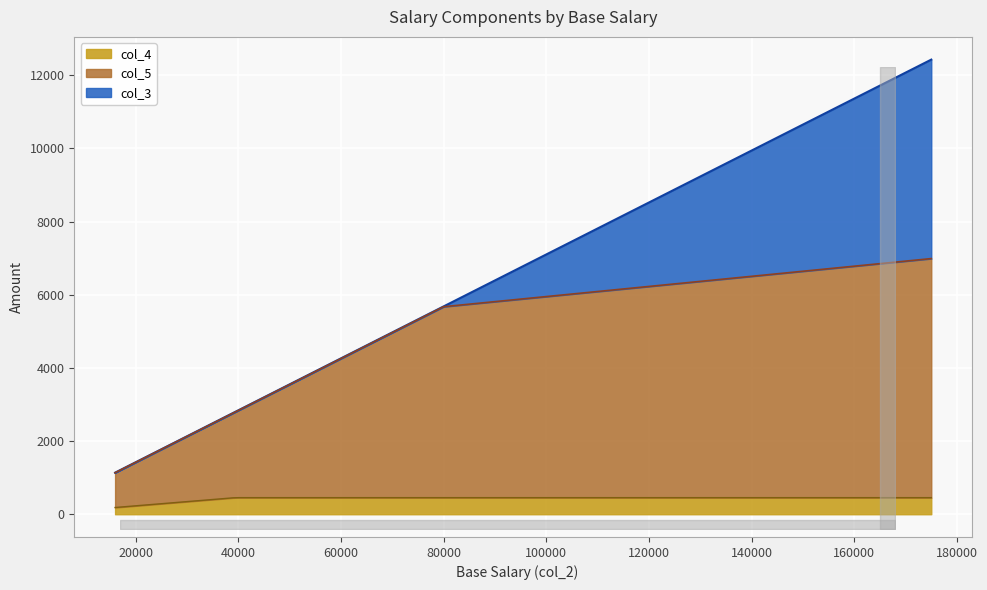

Reading left to right, list all the values displayed in this chart.

col_3: 4260.0	3195.0	1136.0	2840.0	1136.0	1420.0	5680.0	3195.0	2840.0	3550.0	1278.0	2122.9	2122.9	2343.0	1775.0	3550.0	2840.0	2556.0	2840.0	2840.0	2769.0	1592.2	2840.0	2343.0	4338.1	2840.0	2840.0	1278.0	2698.0	3550.0	12425.0	2122.9	3195.0
col_5: 4254.0	3190.5	1134.4	2836.0	1134.4	1418.0	5672.0	3190.5	2836.0	3545.0	1276.2	2119.9	2119.9	2339.7	1772.5	3545.0	2836.0	2552.4	2836.0	2836.0	2765.1	1589.9	2836.0	2339.7	4332.0	2836.0	2836.0	1276.2	2694.2	3545.0	6987.2	2119.9	3190.5
col_4: 453.3	453.3	184.0	453.3	184.0	230.0	453.3	453.3	453.3	453.3	207.0	343.9	343.9	379.5	287.5	453.3	453.3	414.0	453.3	453.3	448.5	257.9	453.3	379.5	453.3	453.3	453.3	207.0	437.0	453.3	453.3	343.9	453.3